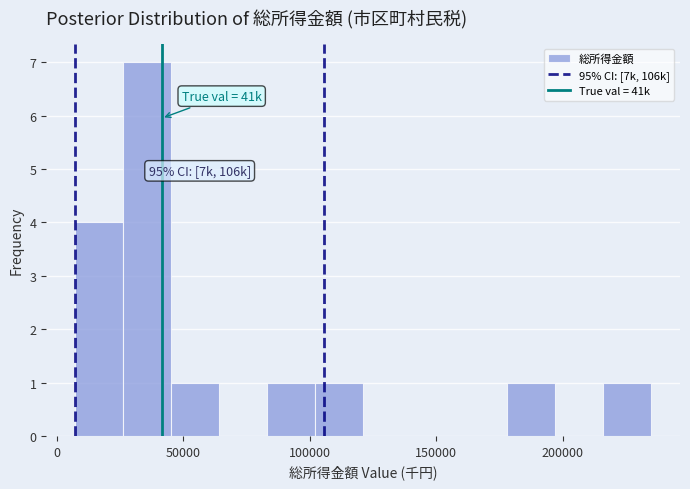

Around what value on the x-axis is the tallest bar? Give the approximate position of its centre, as read against the axis.

35000